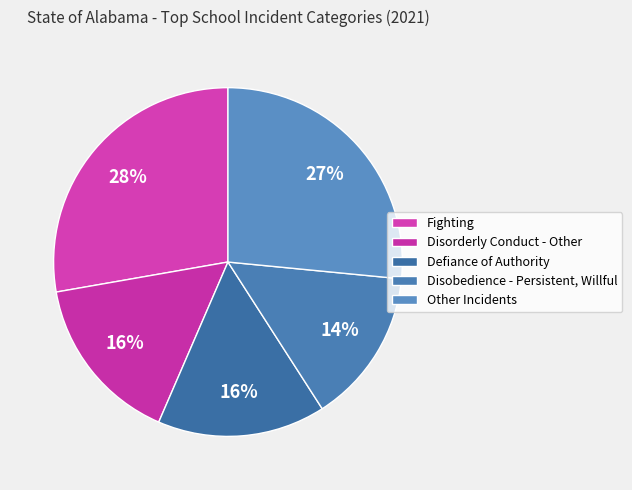

Which has a higher value, Fighting or Disorderly Conduct - Other?

Fighting